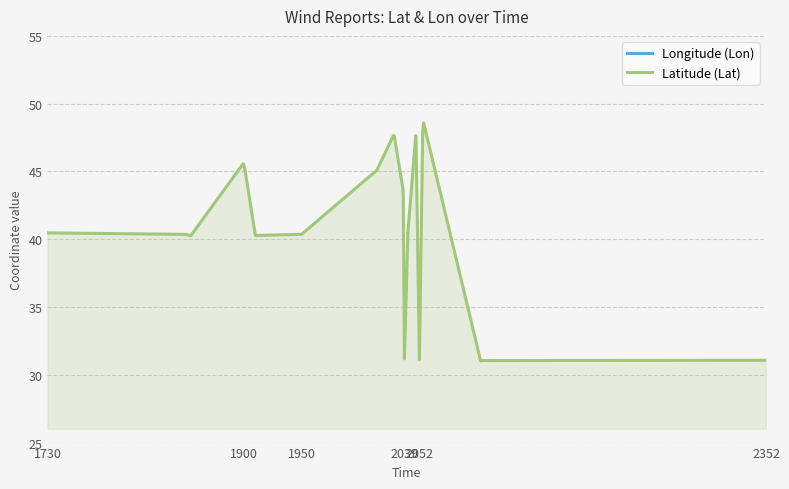

What is the average value of the Longitude (Lon) series?

-87.9